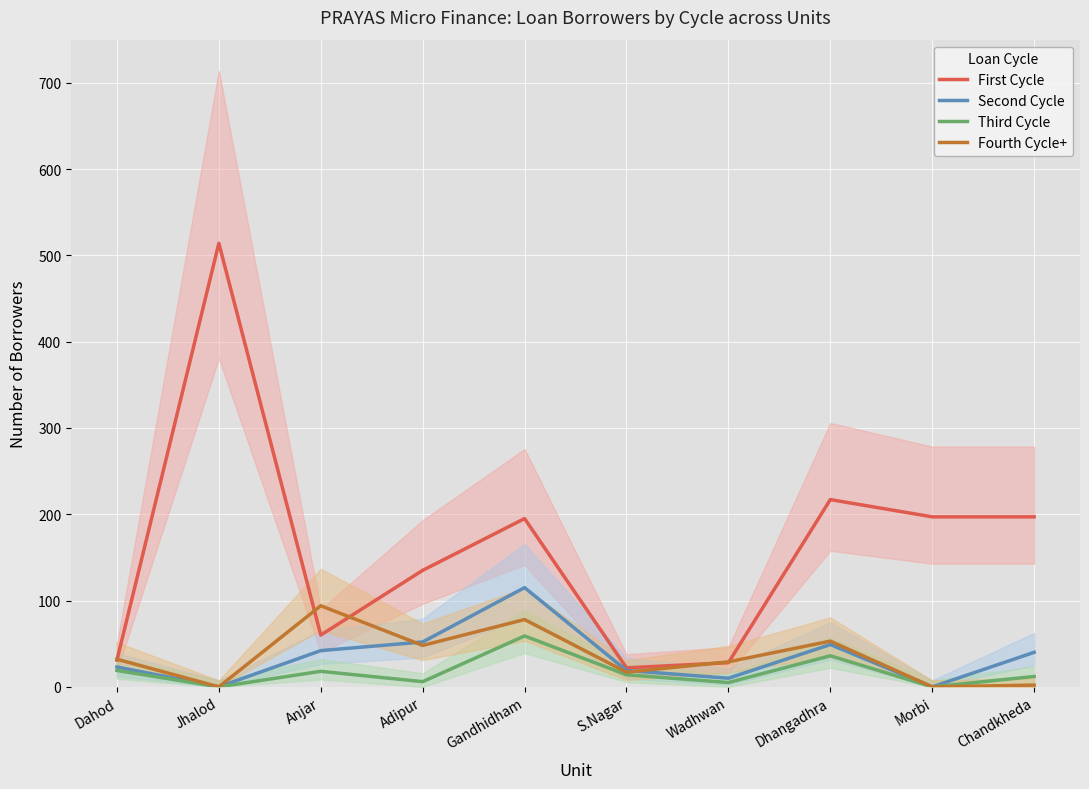

At how many categories does at least one series exceed 494?

1